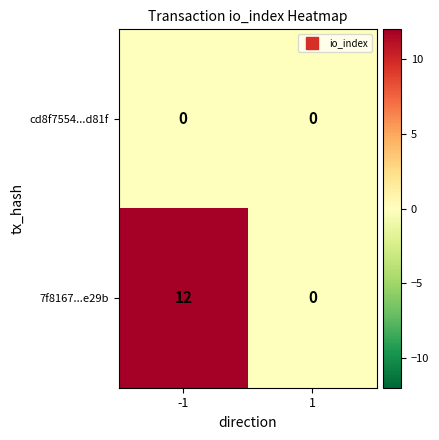

What is the difference between the highest and lowest values at -1?

12